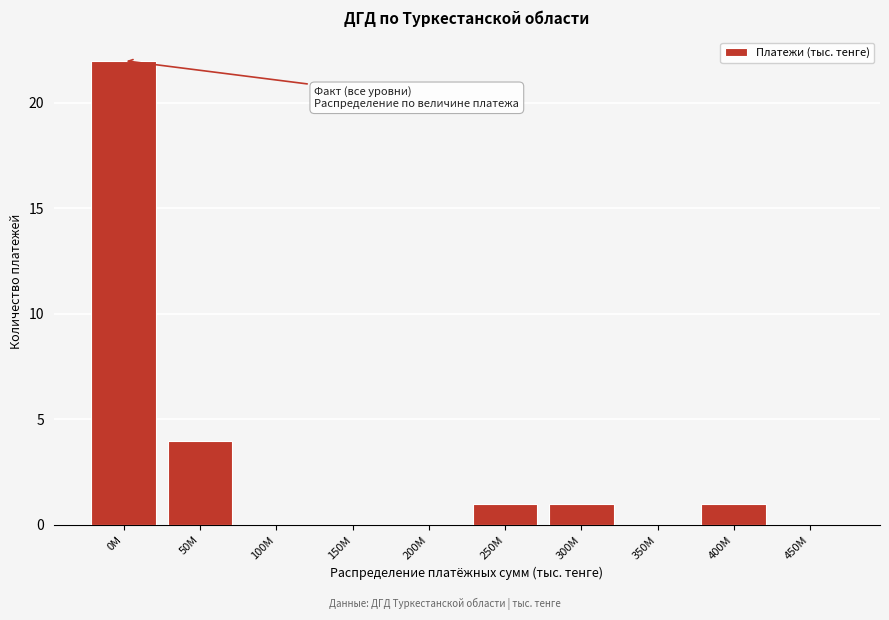

Reading left to right, what are all the values shown in this chart?

0M=22	50M=4	100M=0	150M=0	200M=0	250M=1	300M=1	350M=0	400M=1	450M=0